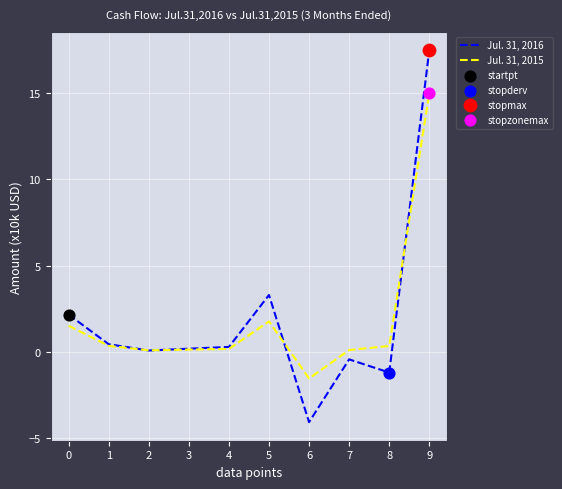

What is the spread (max minus min) of values at 6?

2.5